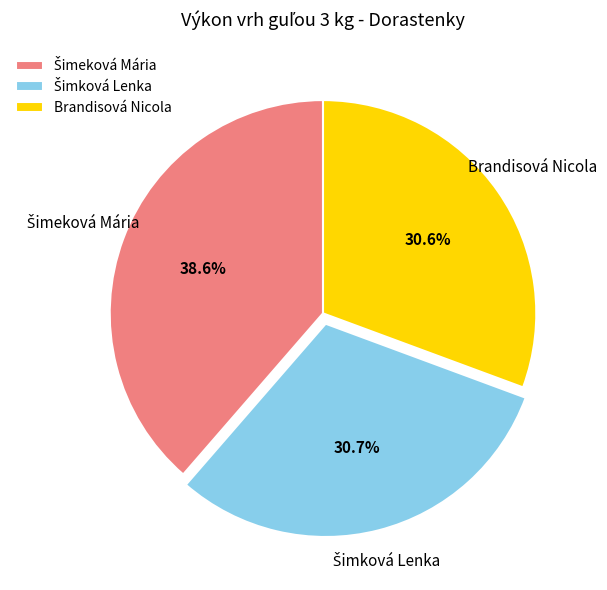

Is there a majority slice in this chart?

No